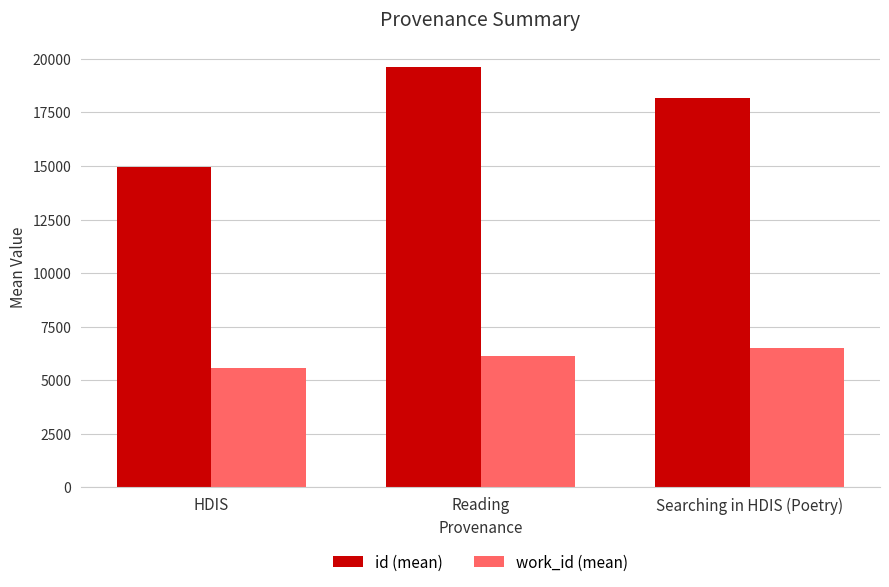

What is the difference between the highest and lowest values at Searching in HDIS (Poetry)?

11672.0